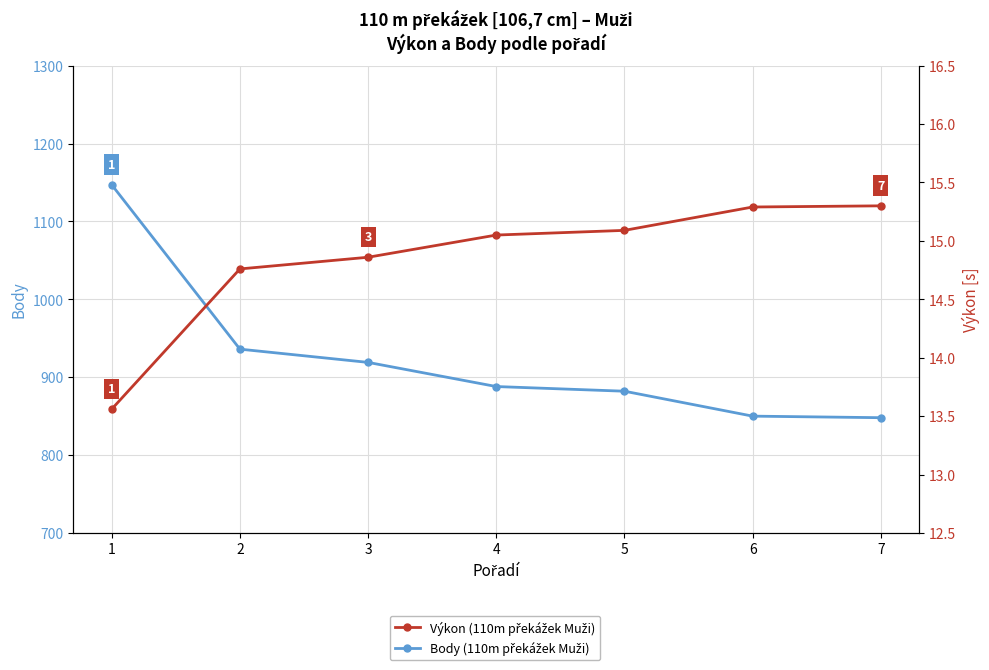

The Body (110m překážek Muži) series shows 1583.2 at 1. True or false?

False